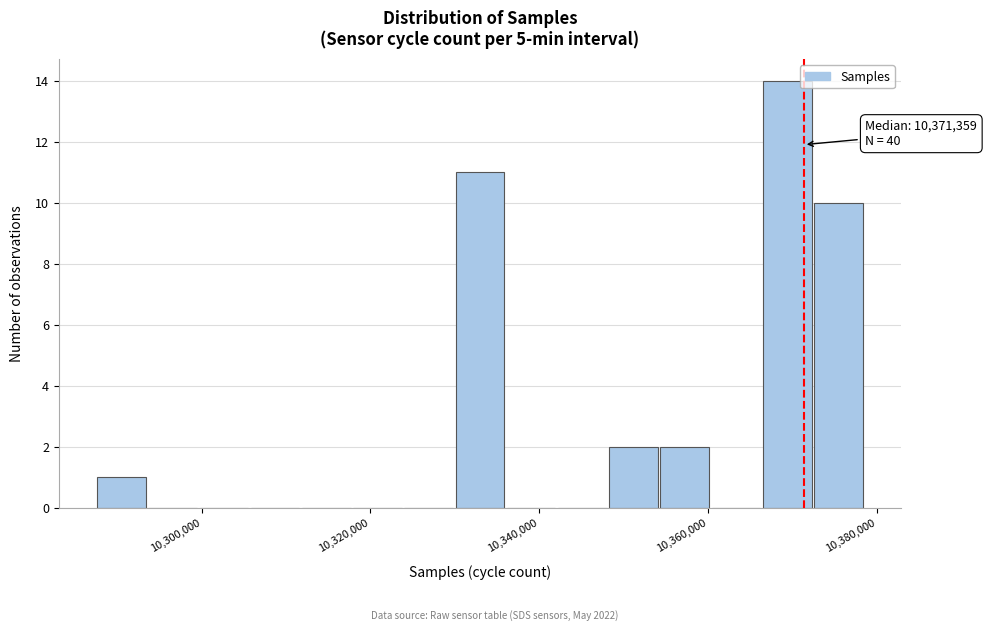

Read against the x-axis, roughly where is the centre of the tallest bar?

10370000